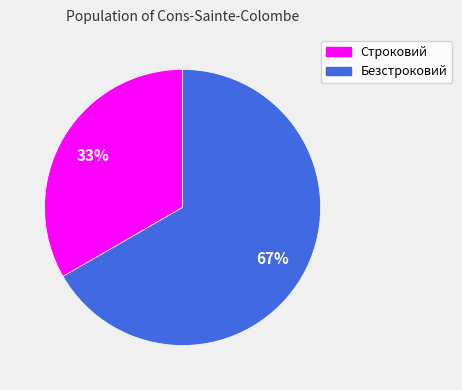

Does Строковий represent more than half of the total?

No